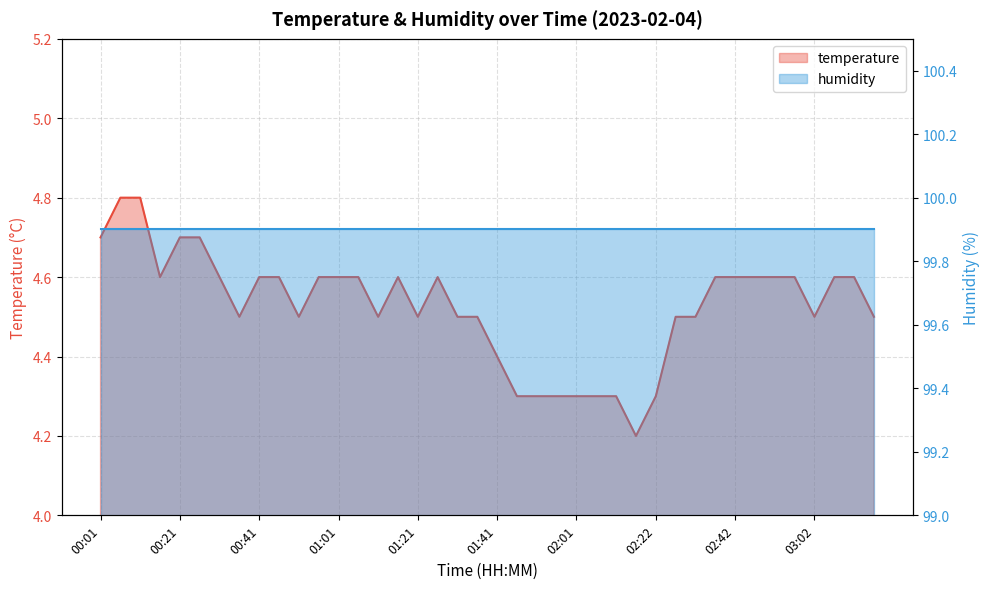

Reading left to right, list all the values displayed in this chart.

4.7	4.8	4.8	4.6	4.7	4.7	4.6	4.5	4.6	4.6	4.5	4.6	4.6	4.6	4.5	4.6	4.5	4.6	4.5	4.5	4.4	4.3	4.3	4.3	4.3	4.3	4.3	4.2	4.3	4.5	4.5	4.6	4.6	4.6	4.6	4.6	4.5	4.6	4.6	4.5